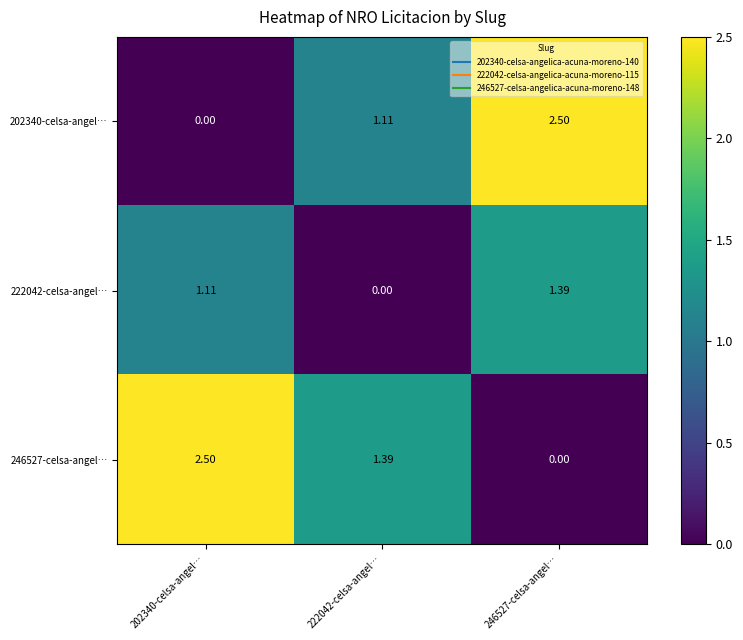

What is the total value across all series at 246527-celsa-angel…?

3.9